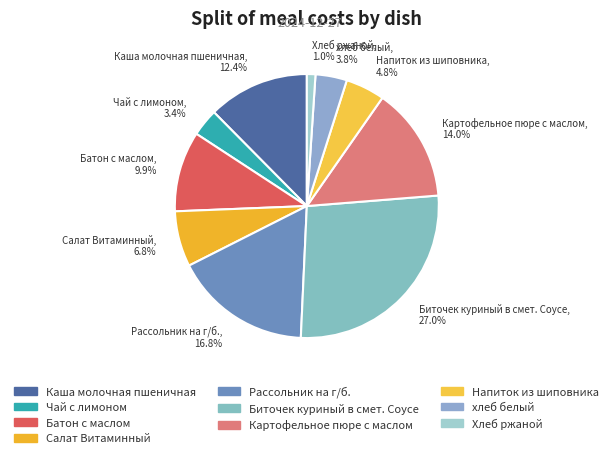

Which category has the biggest portion of the pie?

Биточек куриный в смет. Соусе